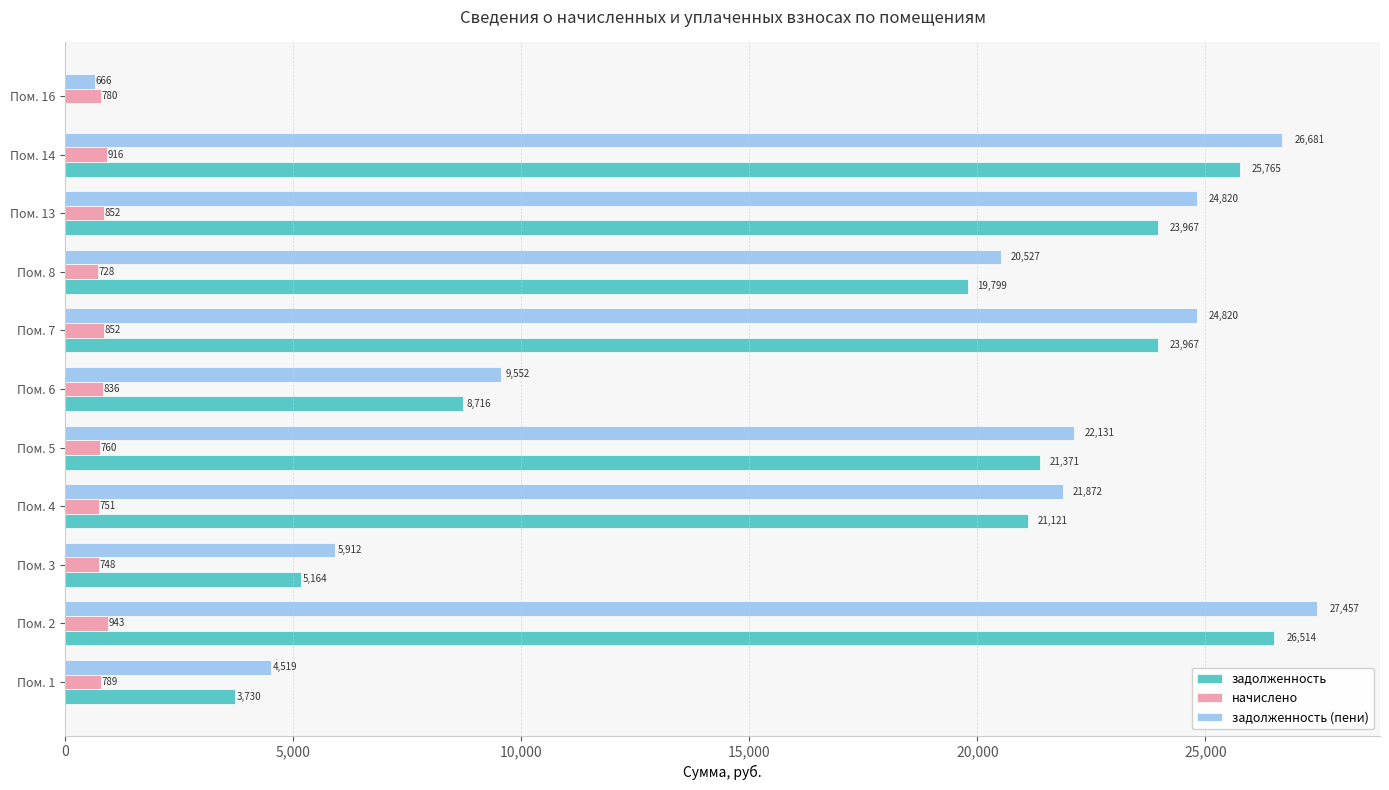

At which label is начислено closest to 835?

Пом. 6